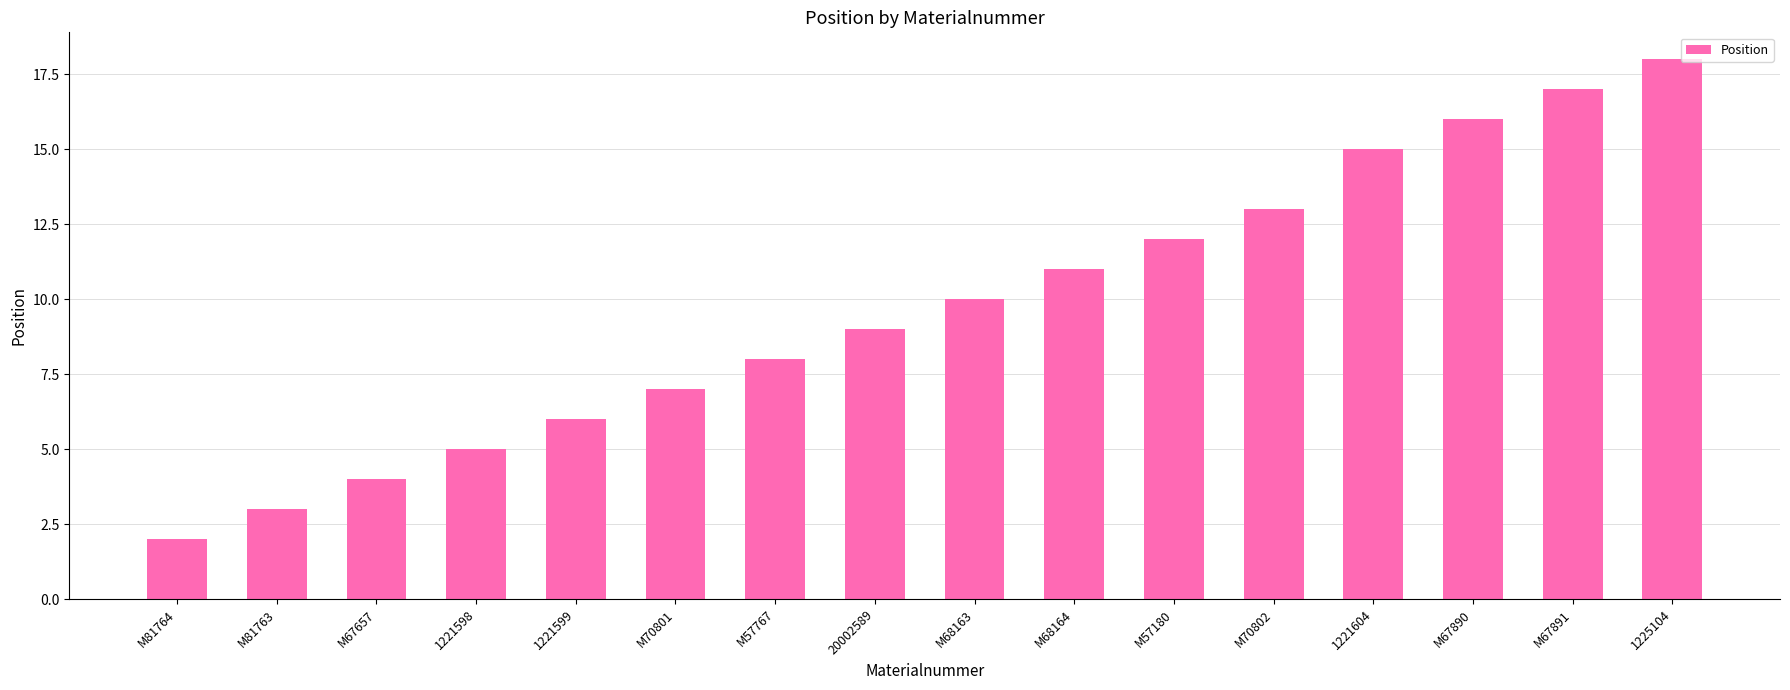

Which category has the highest value across all series?

1225104